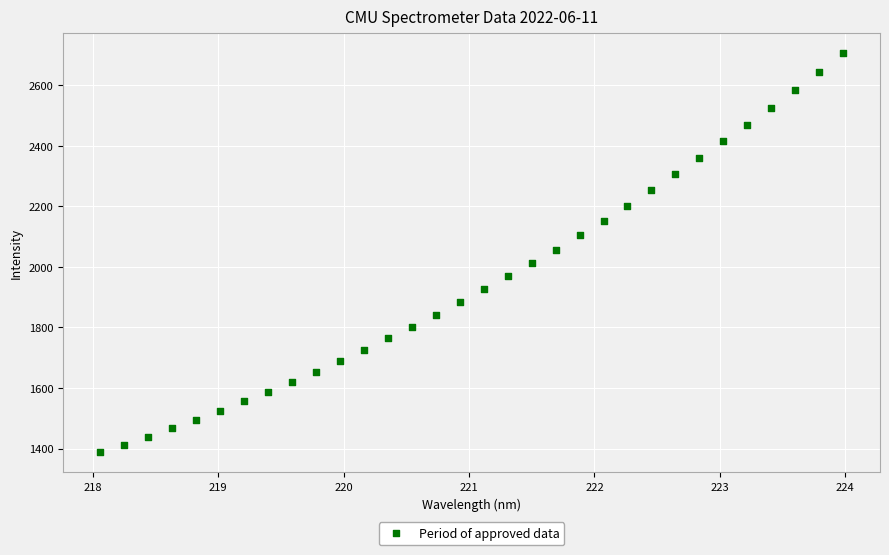

What is the range of X values (max minus min)?

5.9